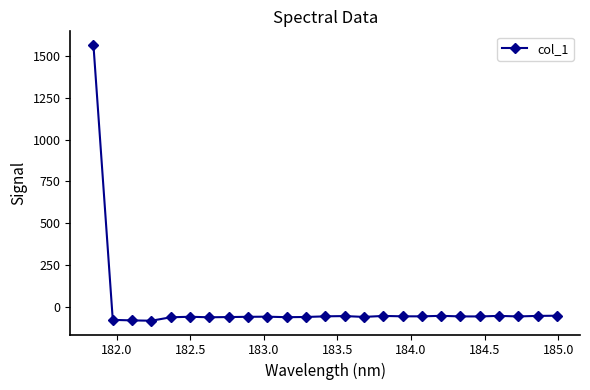

Count the number of categories in the chart.

25